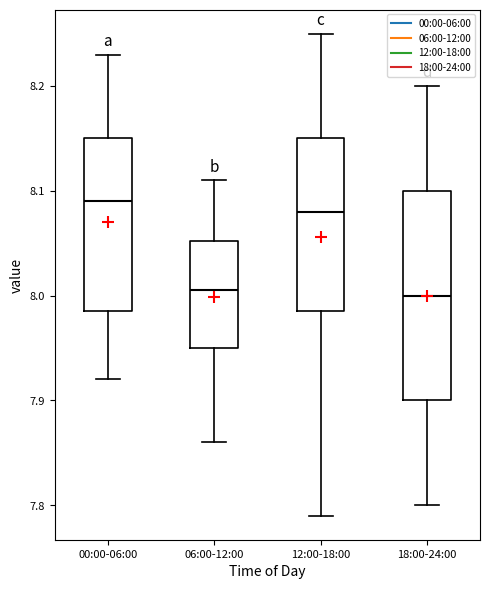

Where is the lower edge of the box for 00:00-06:00 on the y-axis? The values are not printed on the chart, so give them approximately, as read against the axis.

7.99